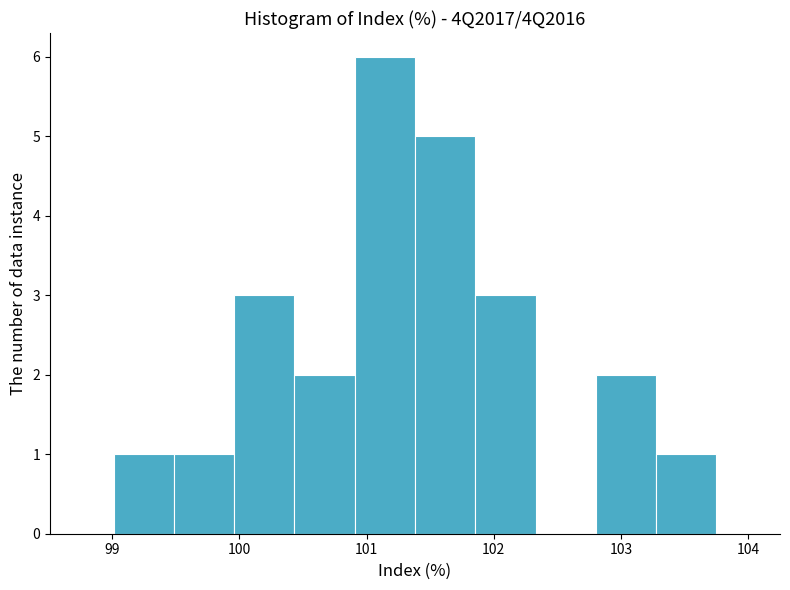

Reading left to right, list every bar in this chart as the range it spans on the x-axis followed by its height. Neither the bar edges nor the heights are printed on the chart, so give them approximately, as read against the axes.

99.0 to 99.5: 1
99.5 to 100.0: 1
100.0 to 100.4: 3
100.4 to 100.9: 2
100.9 to 101.4: 6
101.4 to 101.9: 5
101.9 to 102.3: 3
102.3 to 102.8: 0
102.8 to 103.3: 2
103.3 to 103.8: 1